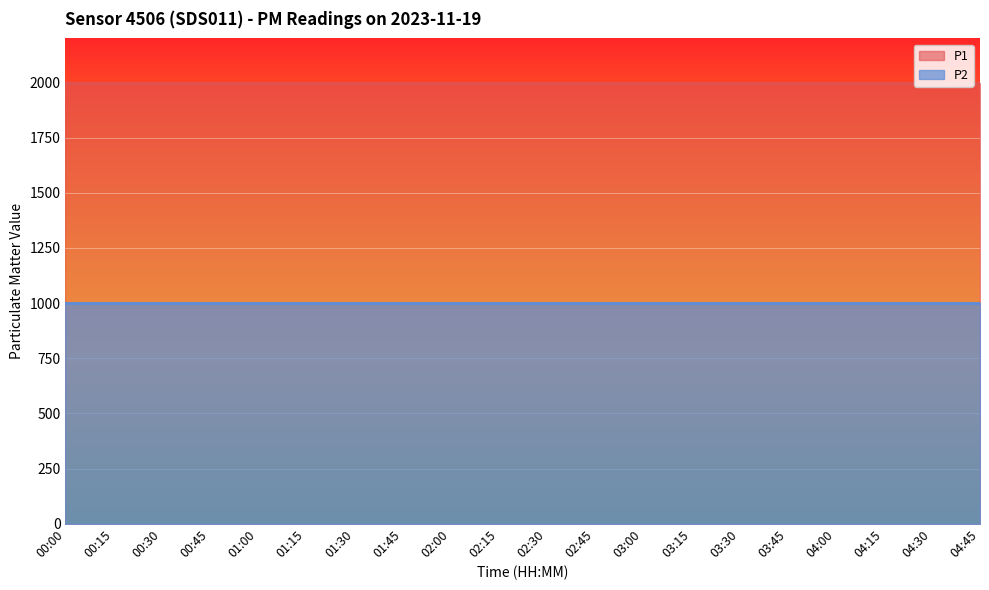

Reading right to left, list all the values displayed in this chart.

P1: 1999.9	1999.9	1999.9	1999.9	1999.9	1999.9	1999.9	1999.9	1999.9	1999.9	1999.9	1999.9	1999.9	1999.9	1999.9	1999.9	1999.9	1999.9	1999.9	1999.9
P2: 999.9	999.9	999.9	999.9	999.9	999.9	999.9	999.9	999.9	999.9	999.9	999.9	999.9	999.9	999.9	999.9	999.9	999.9	999.9	999.9